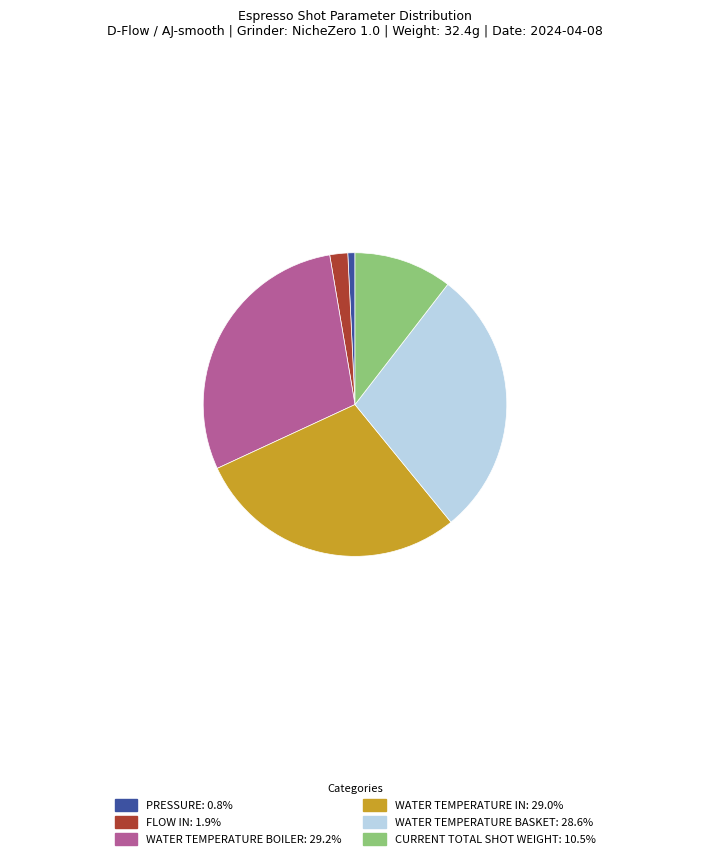

Do WATER TEMPERATURE BOILER: 29.2% and FLOW IN: 1.9% together represent more than half of the pie?

No